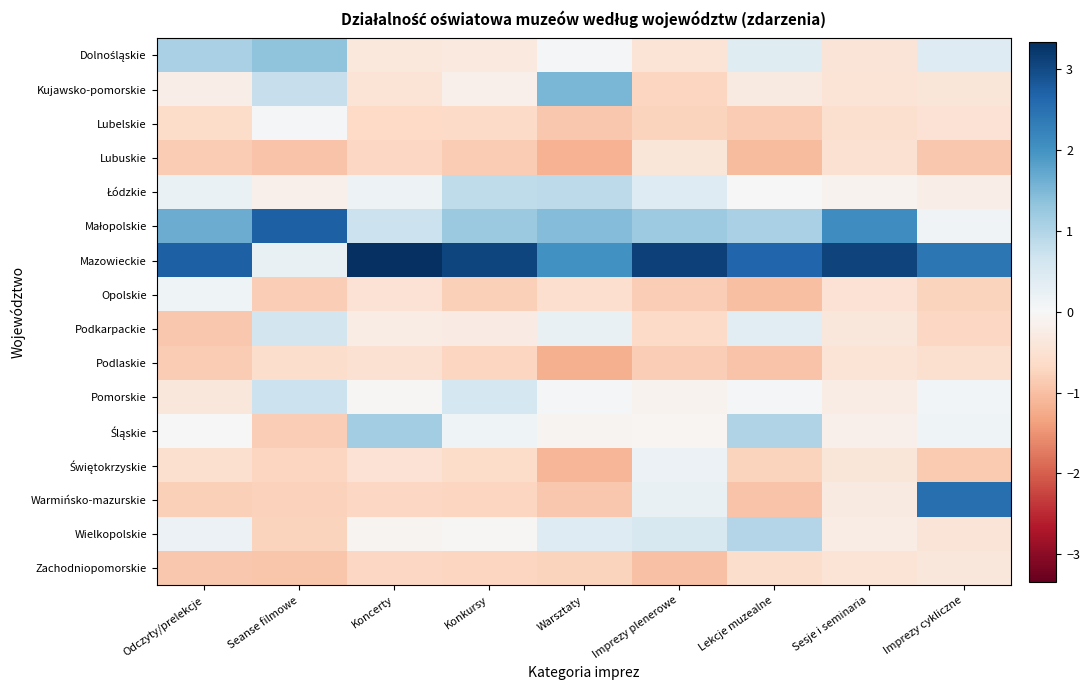

What is the difference between the highest and lowest values at Koncerty?

4.0